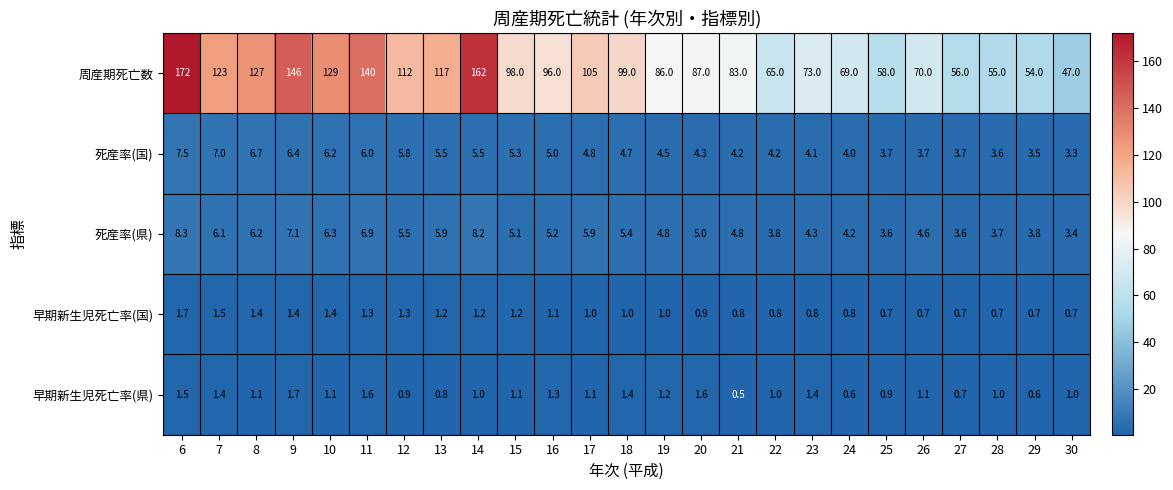

What is the average value of the 周産期死亡数 series?

97.2